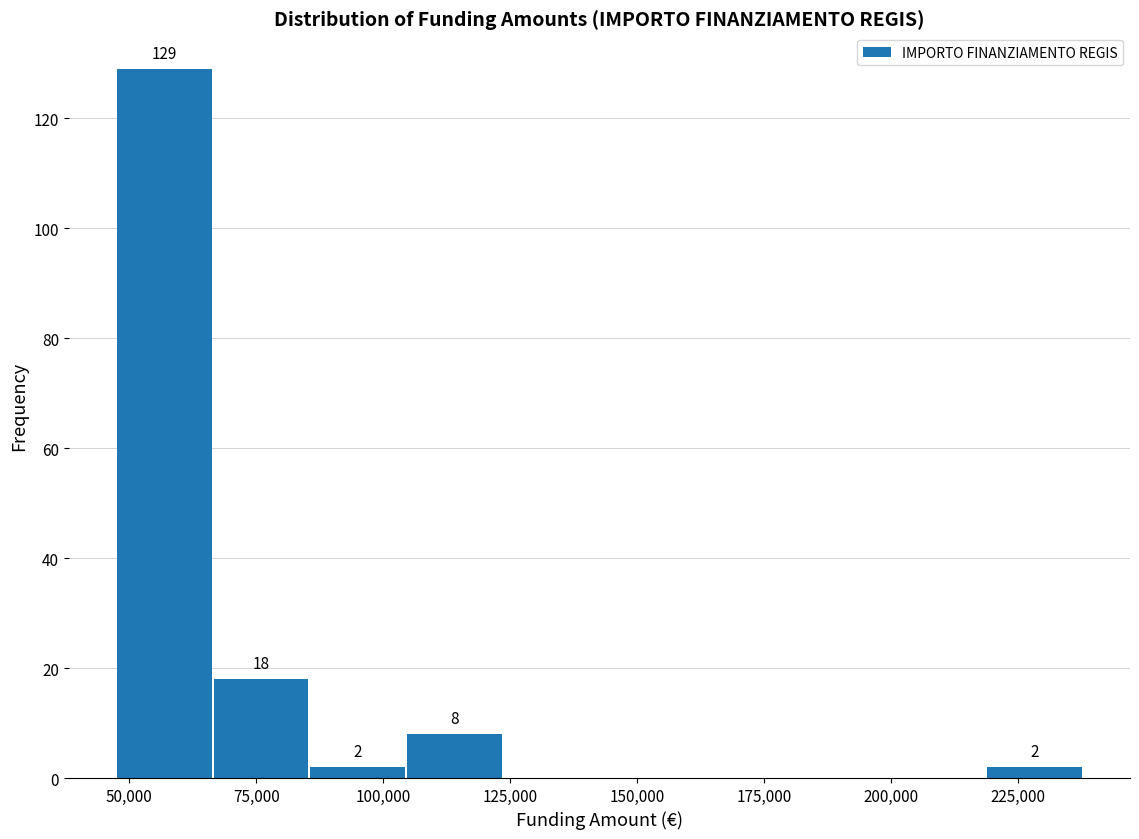

Read against the x-axis, roughly where is the centre of the tallest bar?

55000